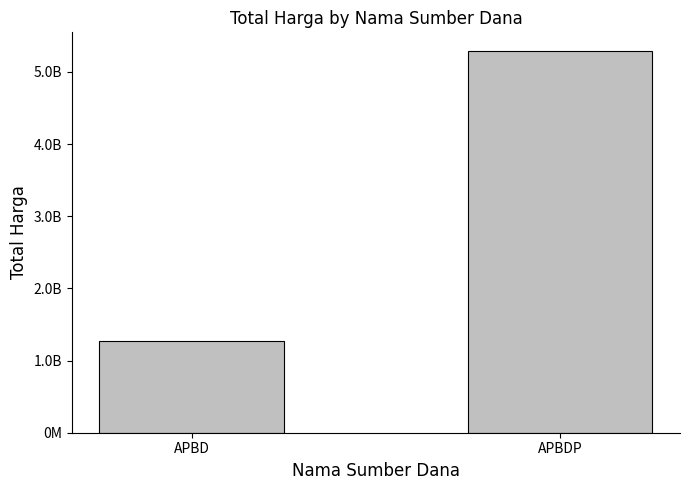

How many data points are less than 5285288740?

1